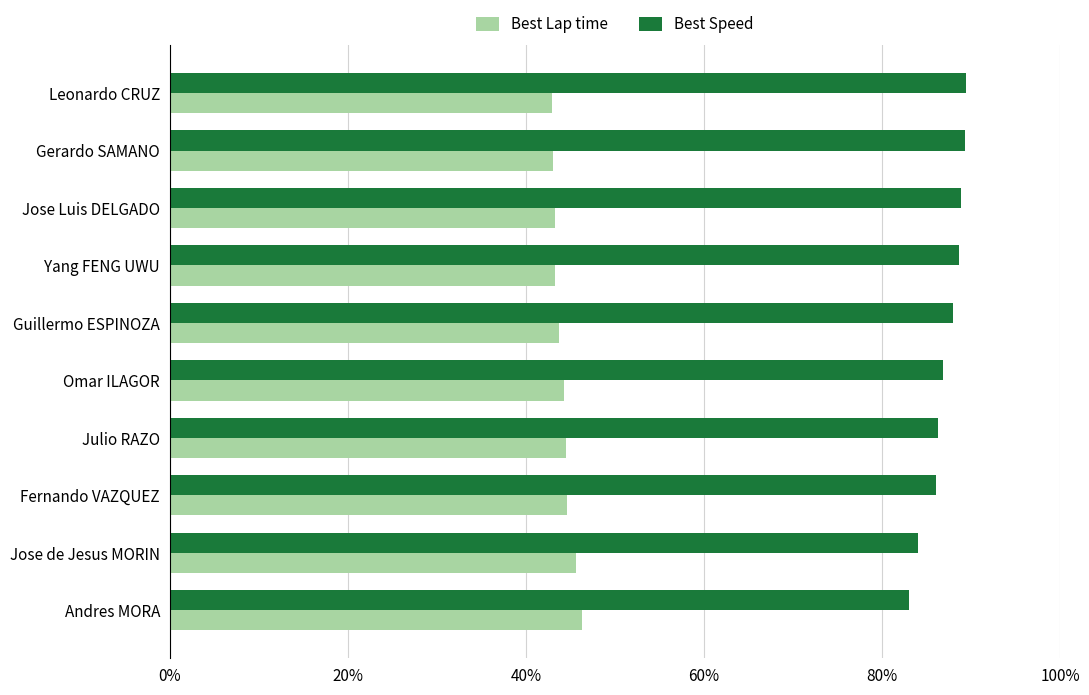

What are all the series names shown in the legend?

Best Lap time, Best Speed